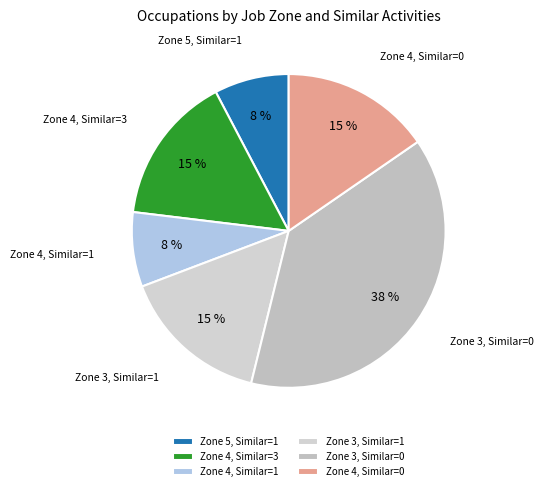

How many segments does this pie chart have?

6